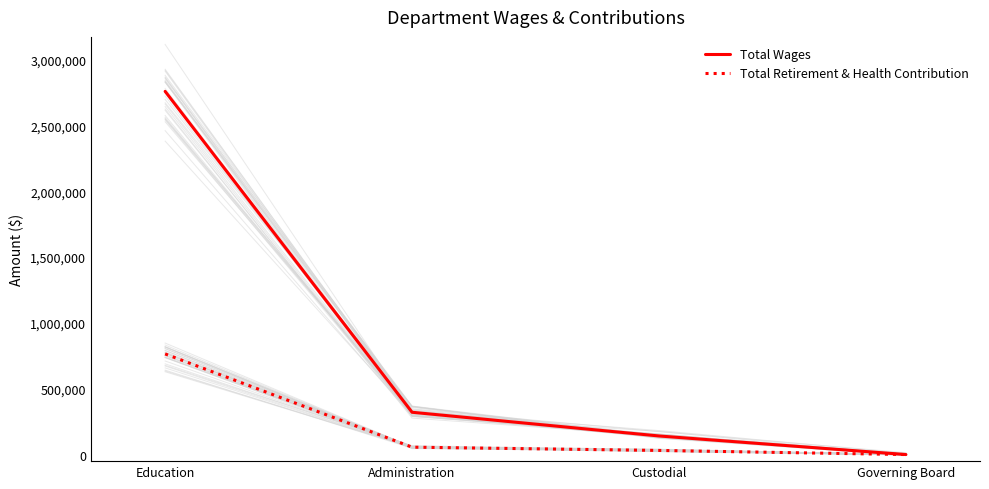

The value of Total Retirement & Health Contribution at Governing Board is 0. True or false?

True